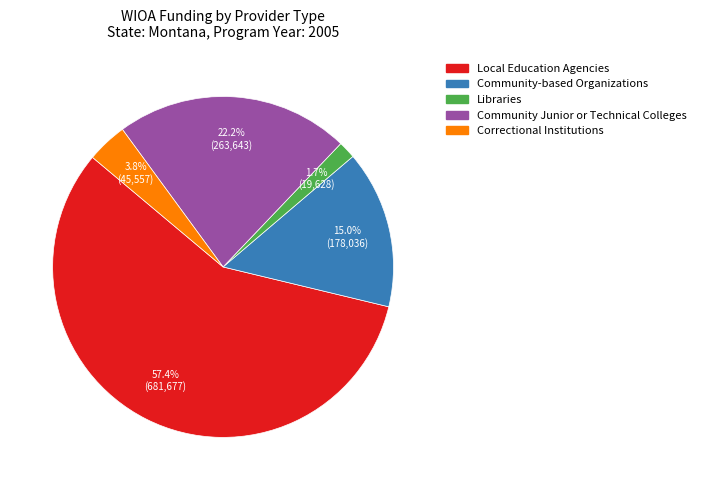

Does any single category account for the majority?

Yes